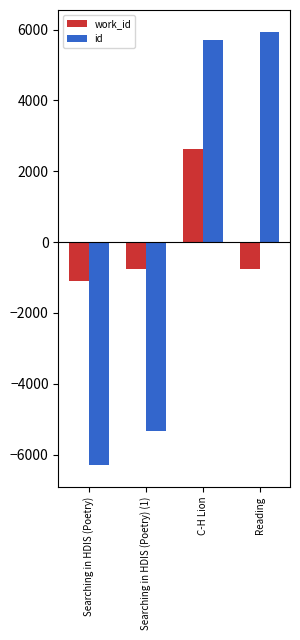

True or false: work_id has a value of -1096.5 at Searching in HDIS (Poetry).

True